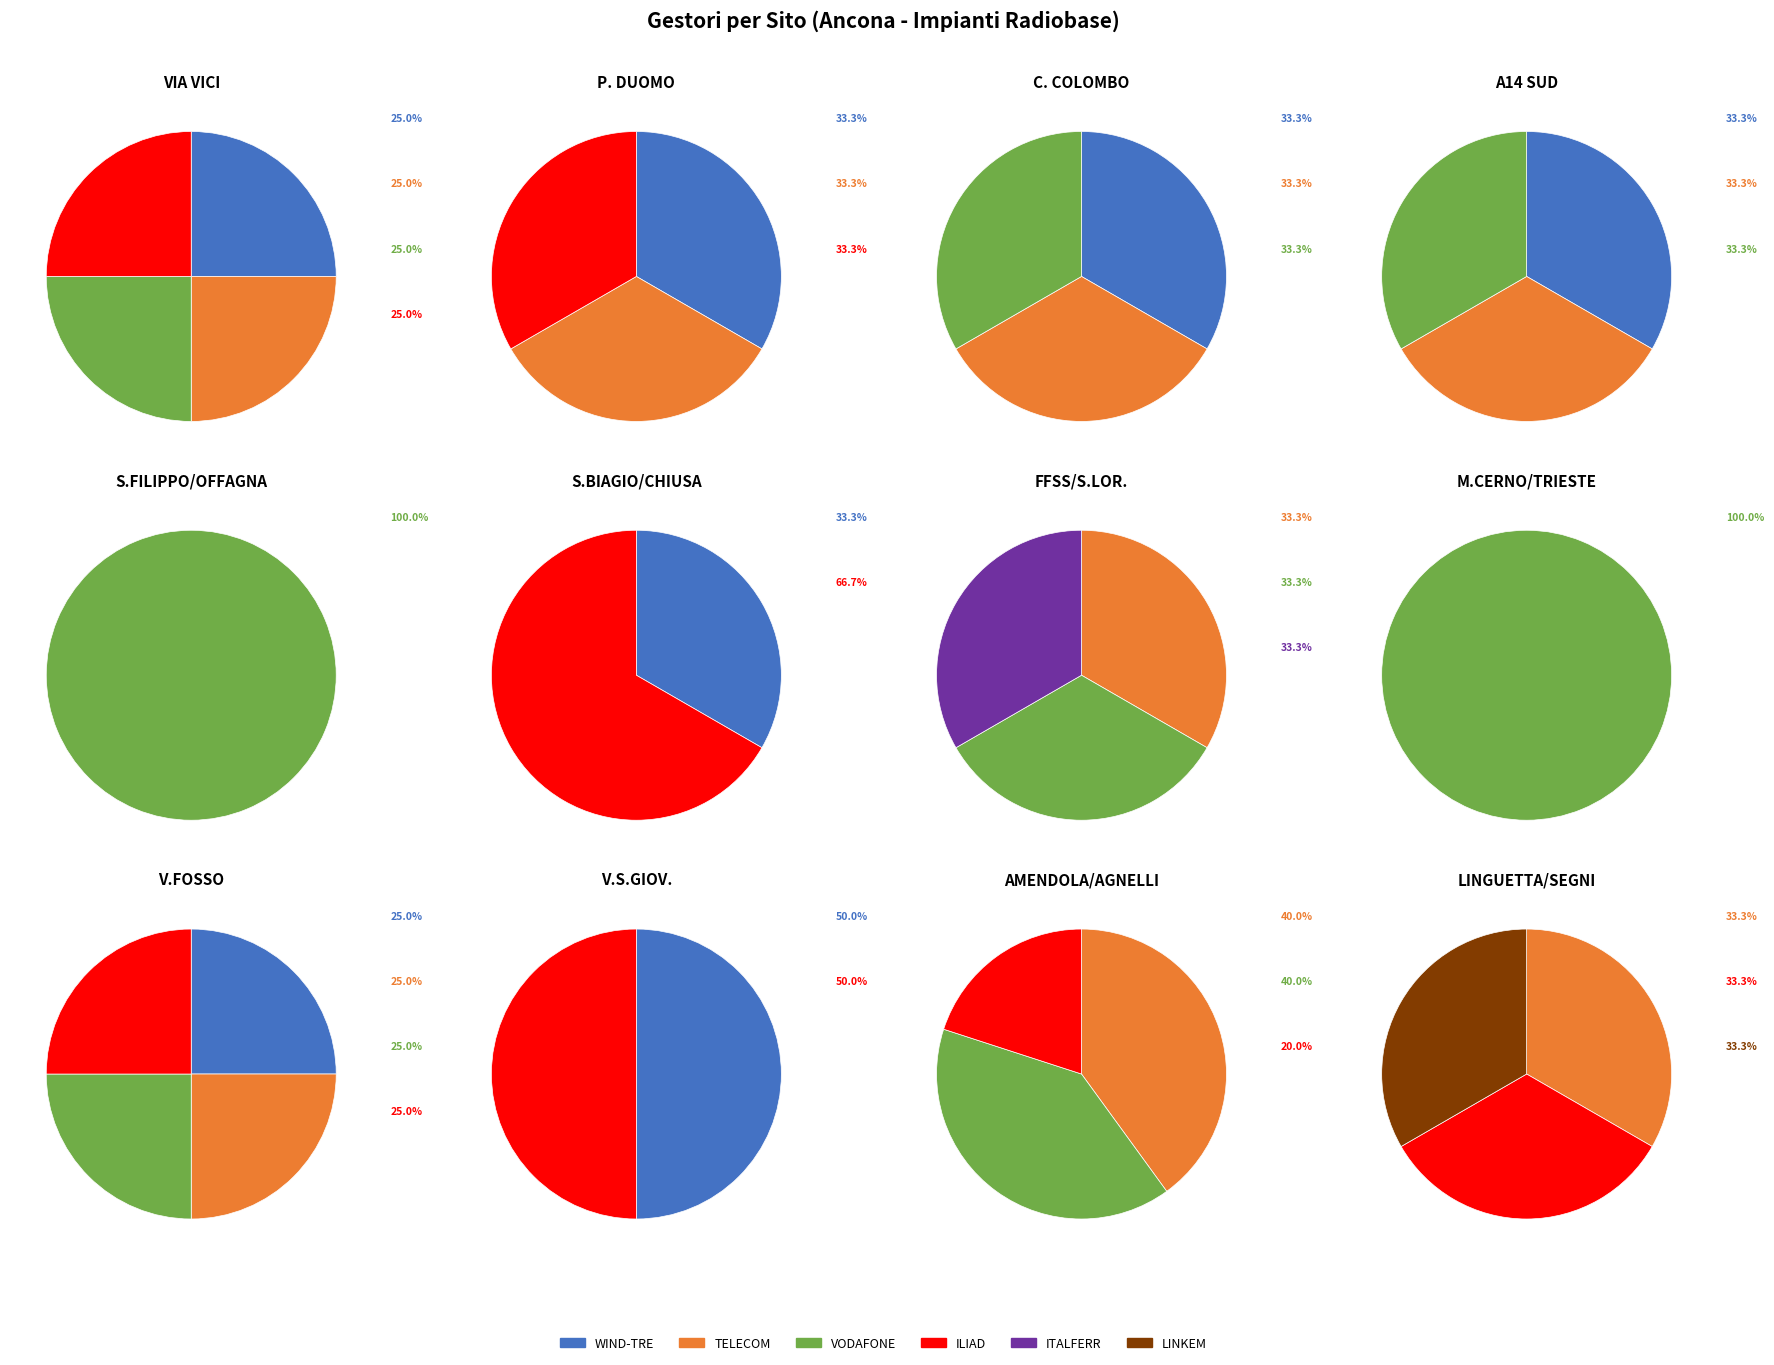

Does ITALFERR represent more than half of the total?

No